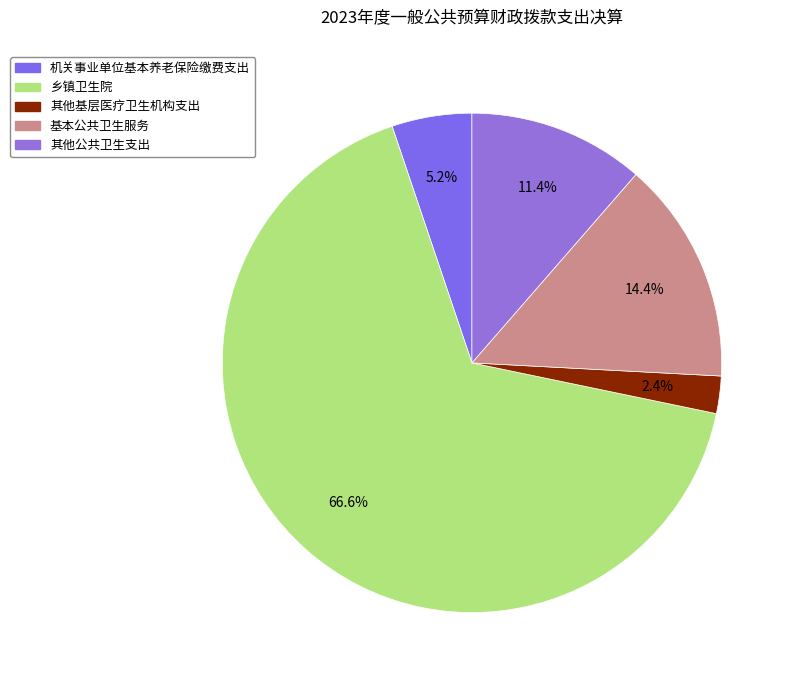

Is there a majority slice in this chart?

Yes